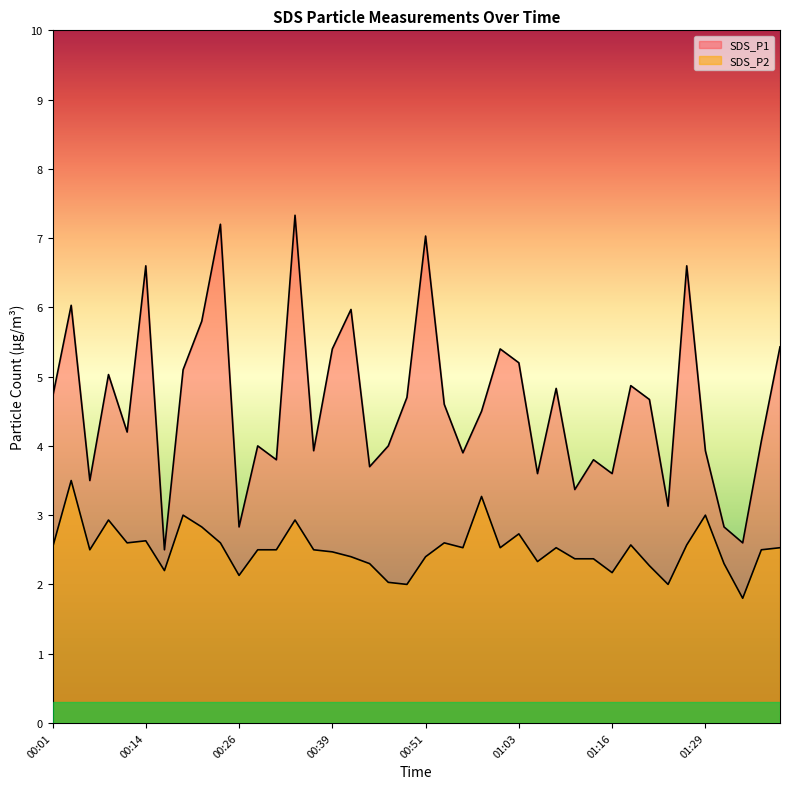

The value of SDS_P2 at 00:26 is 2.1. True or false?

True